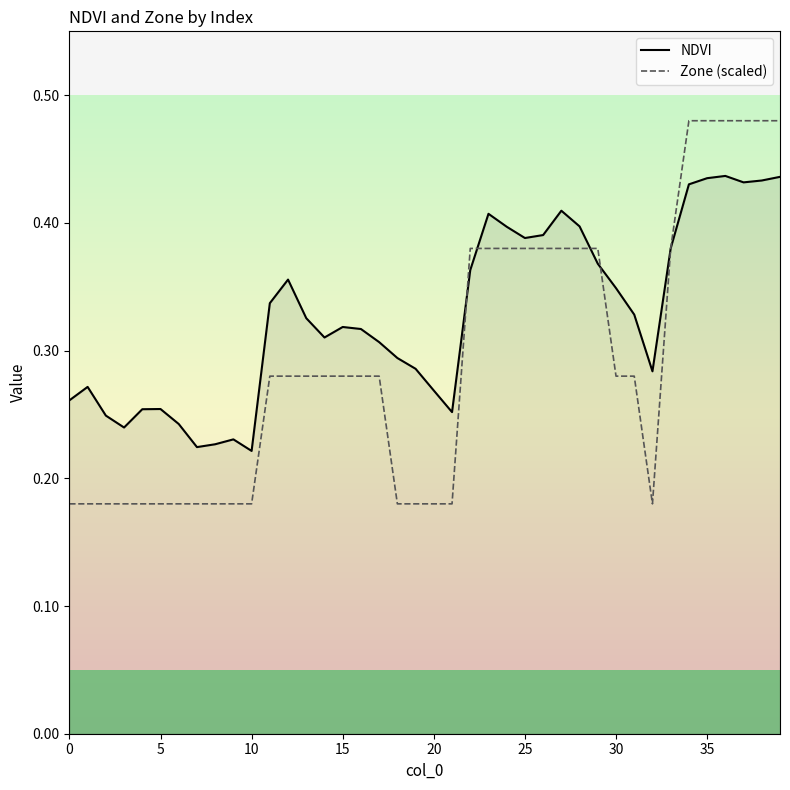

Which series has the widest spread of values?

Zone (scaled)